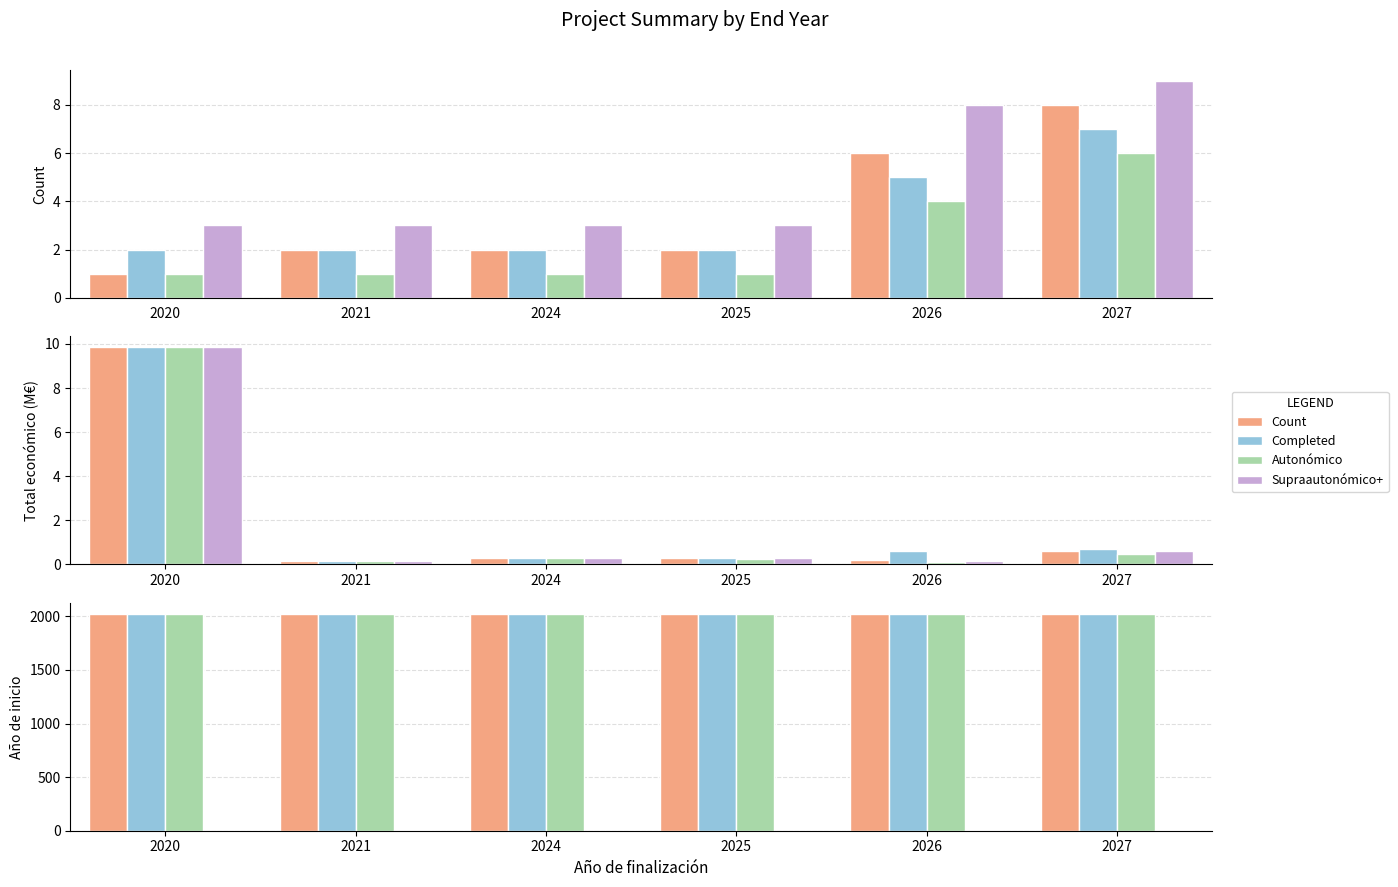

At which label does Año de inicio reach its minimum?

2021